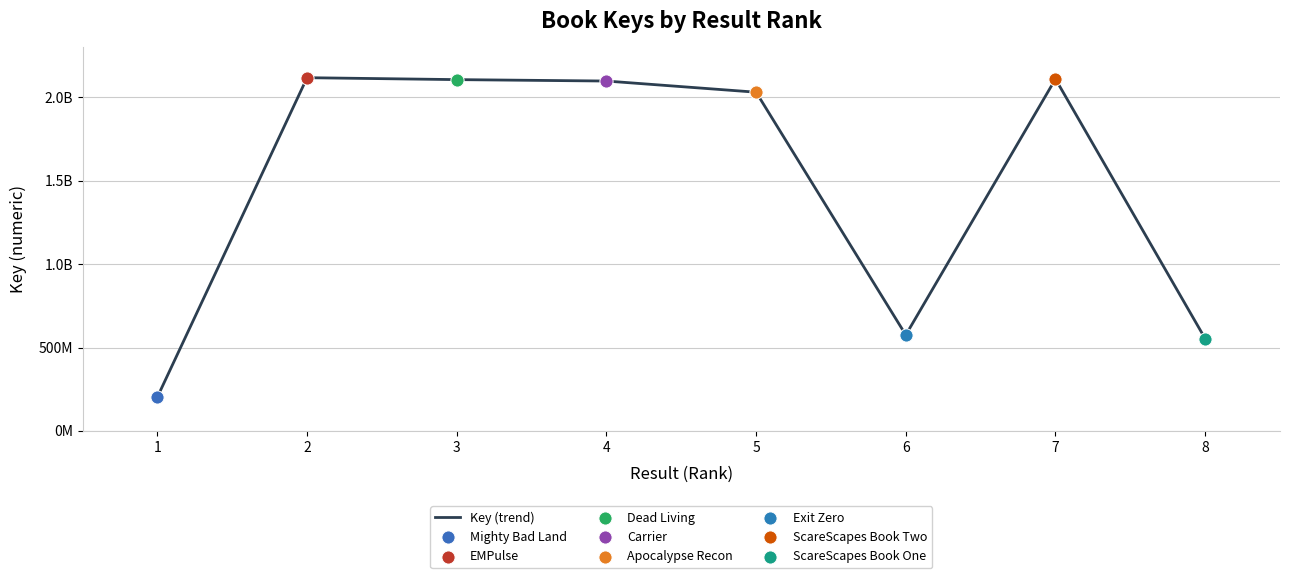

Is this an area chart (filled region under the line)?

No